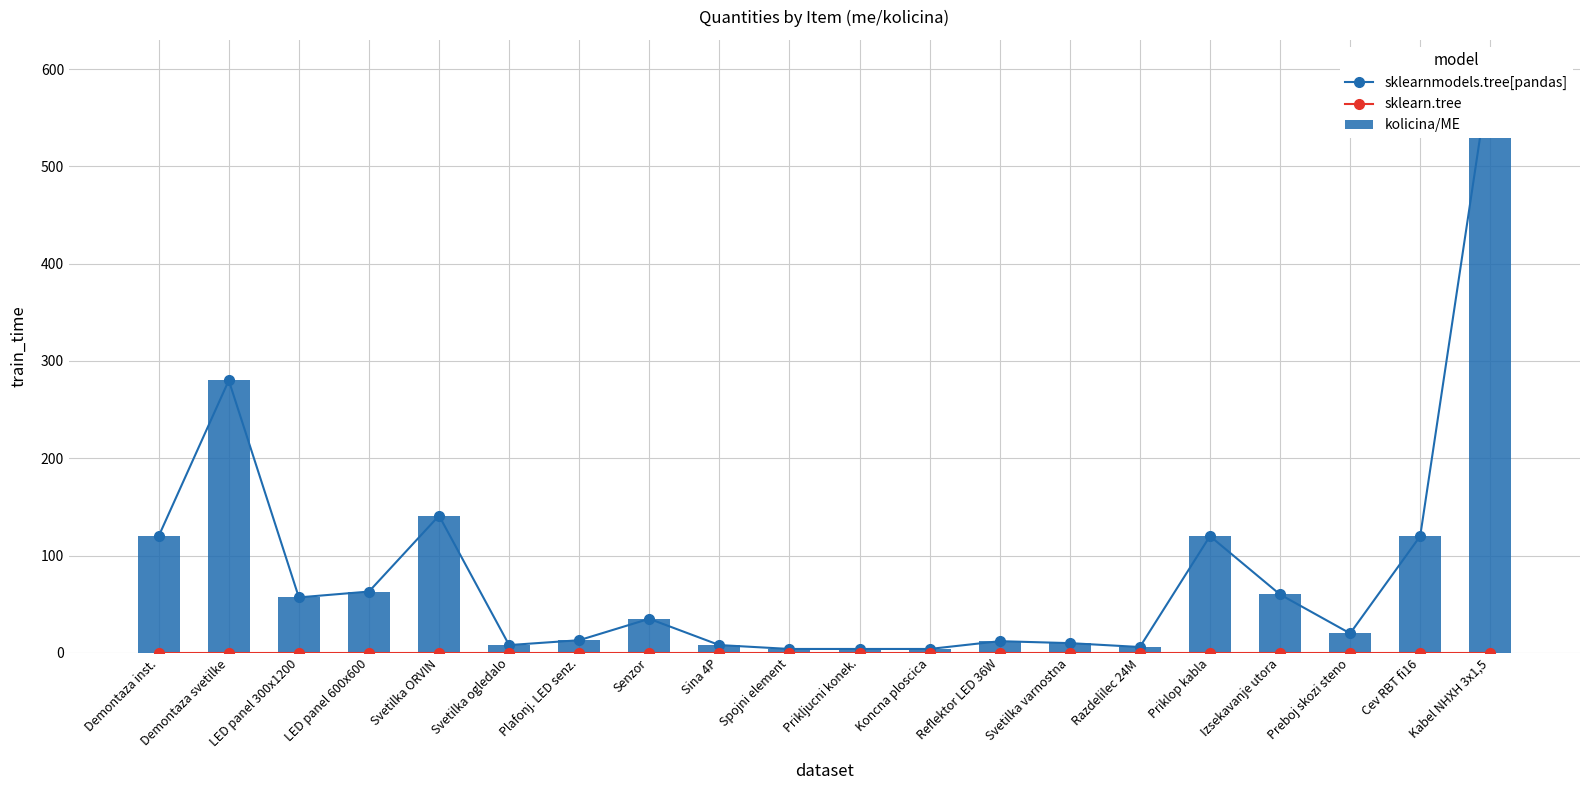

What is the label of the 7th bar from the right?

Svetilka varnostna